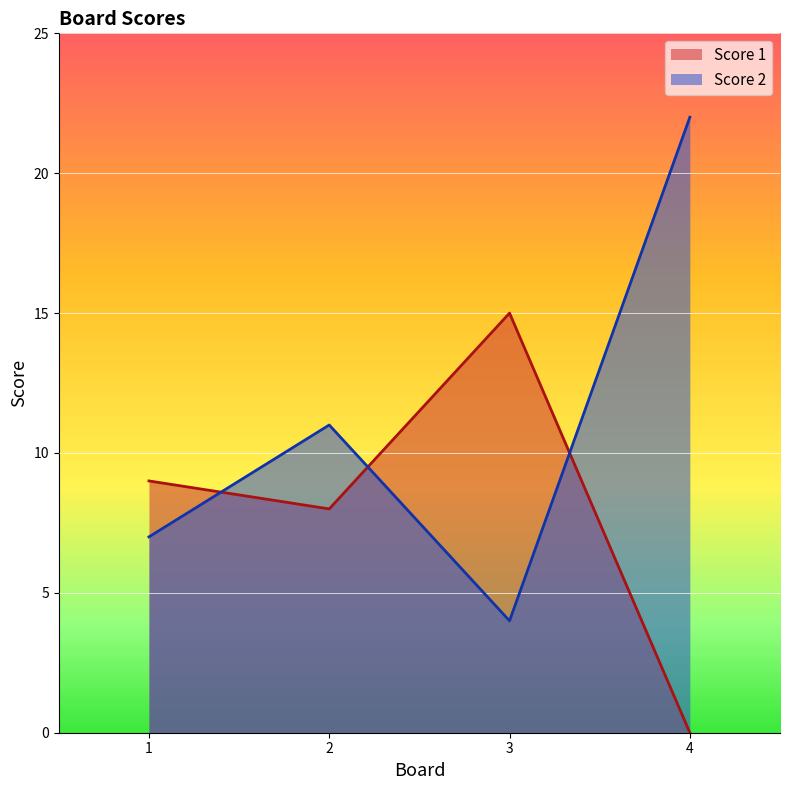

At which category does Score 2 reach its first local valley?

3